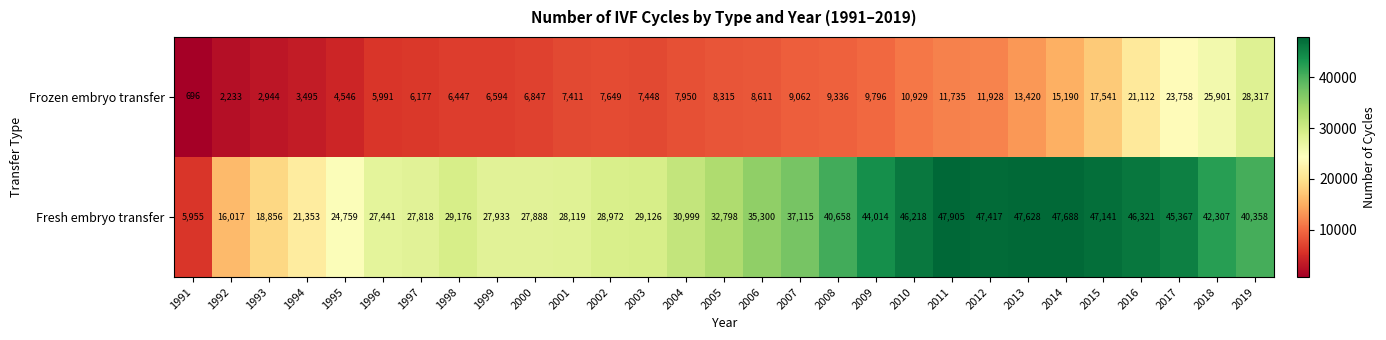

At which label is Frozen embryo transfer closest to 14506?

2014